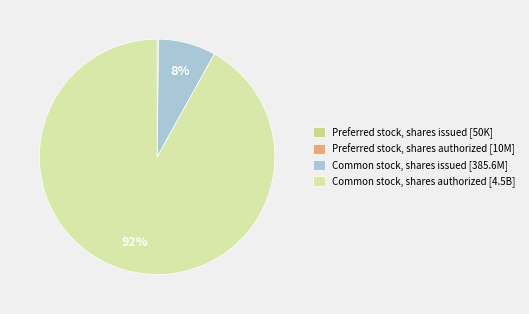

Rank the categories by value from highest to lowest.

Common stock, shares authorized, Common stock, shares issued, Preferred stock, shares authorized, Preferred stock, shares issued